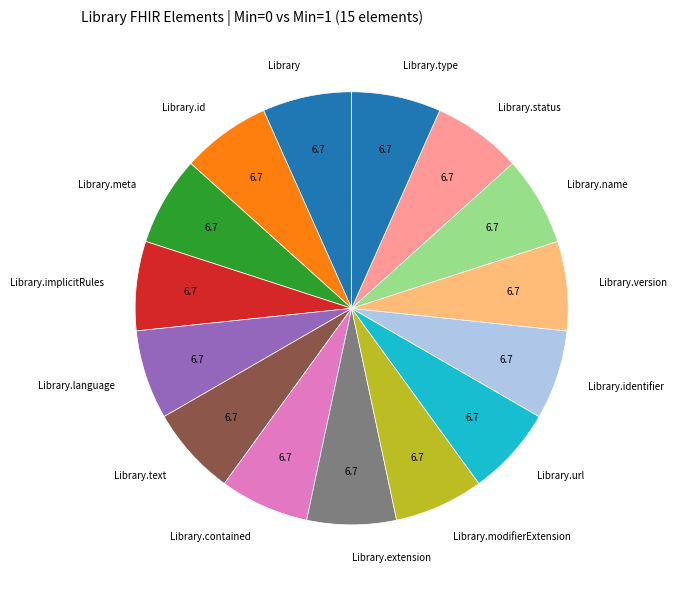

Does Library.text represent more than half of the total?

No